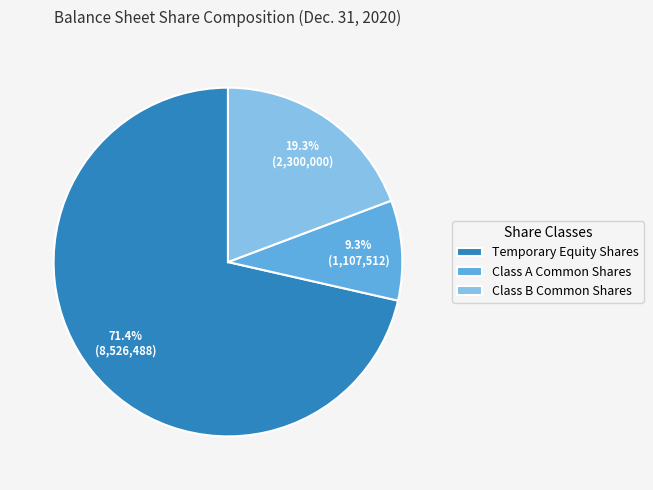

True or false: Class A Common Shares accounts for 9% of the total.

True